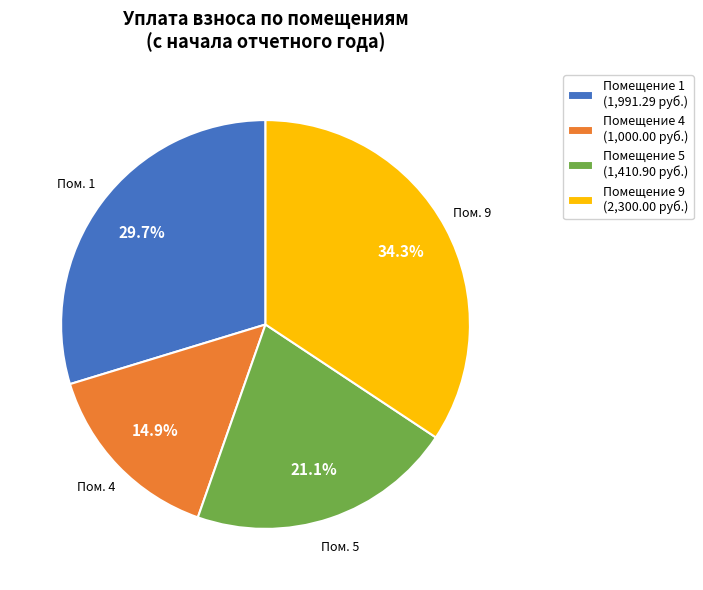

Do Помещение 9 (2,300.00 руб.) and Помещение 4 (1,000.00 руб.) together represent more than half of the pie?

No